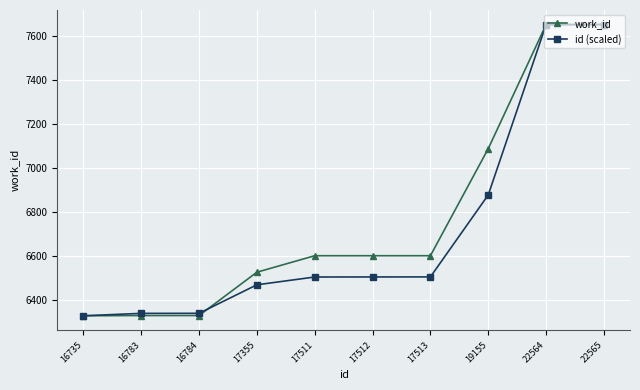

What is the minimum value for id (scaled)?

6328.0